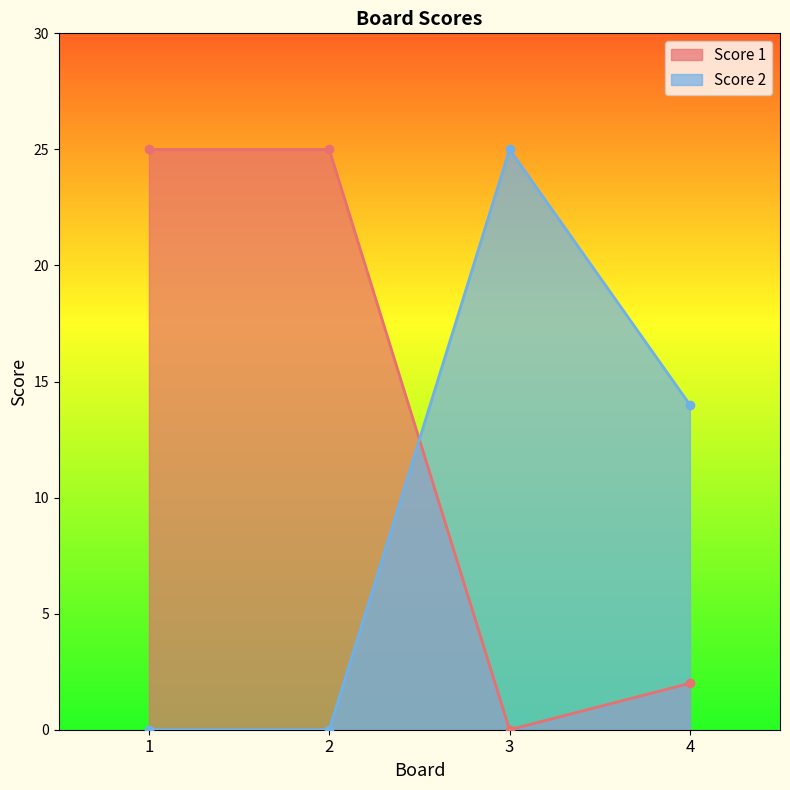

True or false: Score 2 and Score 1 cross at least once.

True